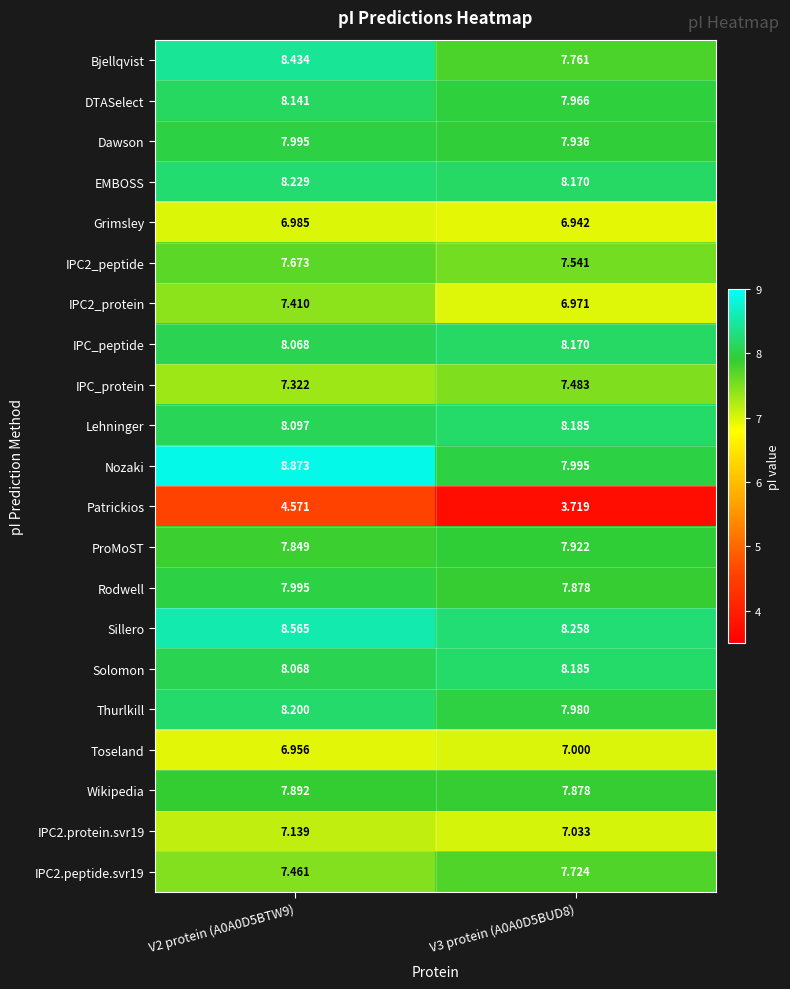

Which series changed the most between V2 protein (A0A0D5BTW9) and V3 protein (A0A0D5BUD8)?

Nozaki